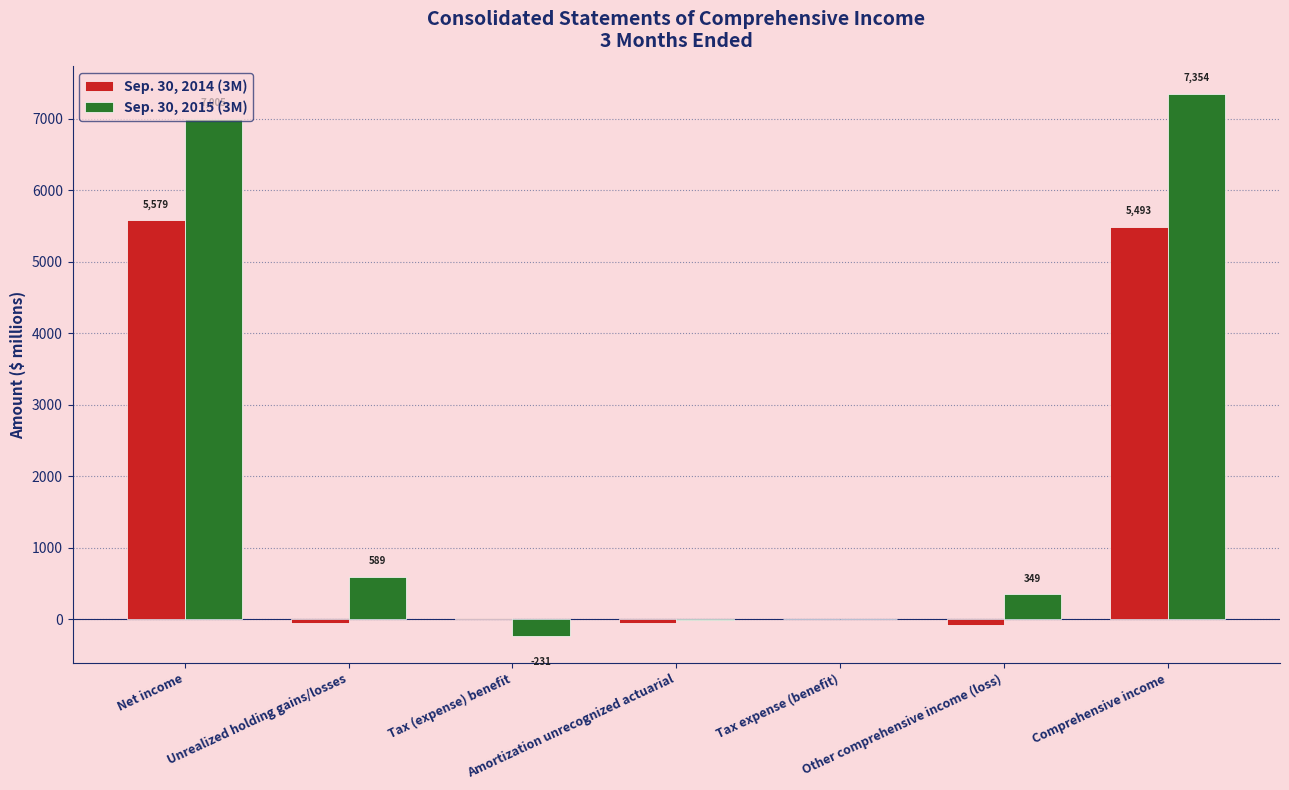

Does the chart contain stacked bars?

No